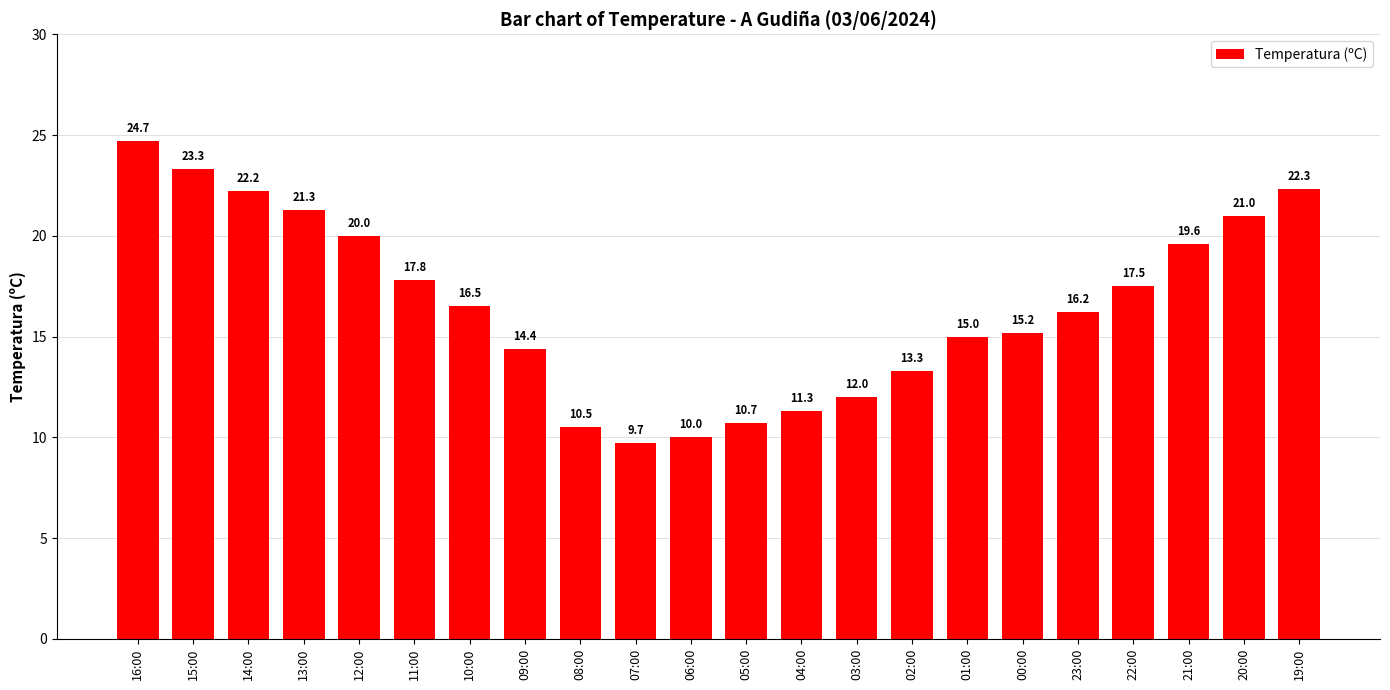

The value at 02:00 is 13.3. True or false?

True